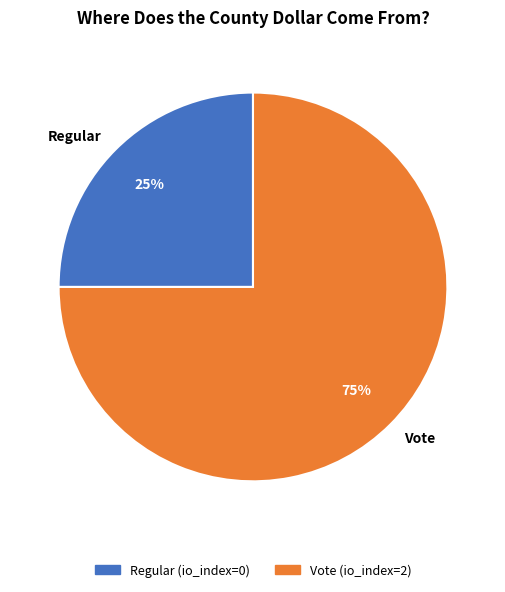

Which category has the smallest portion of the pie?

Regular